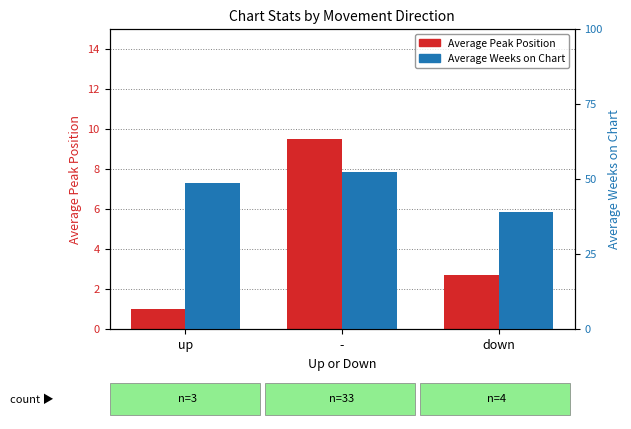

Are the bars grouped side by side (vs. stacked)?

Yes